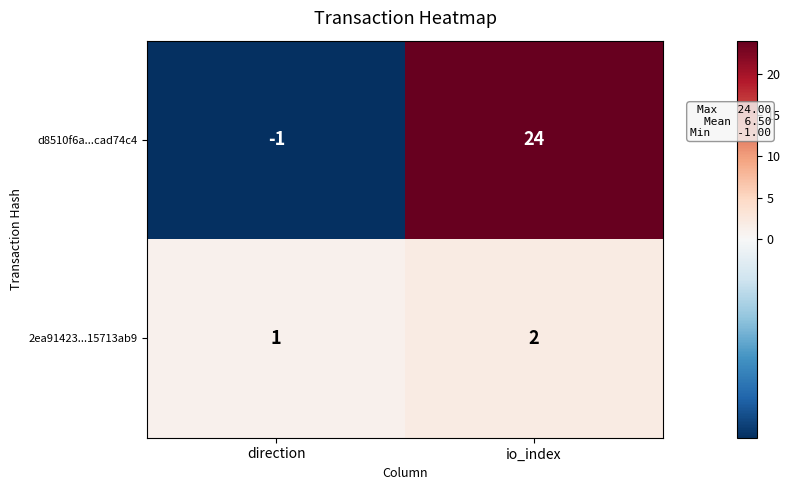

Which category has the lowest value in the d8510f6a...cad74c4 series?

direction